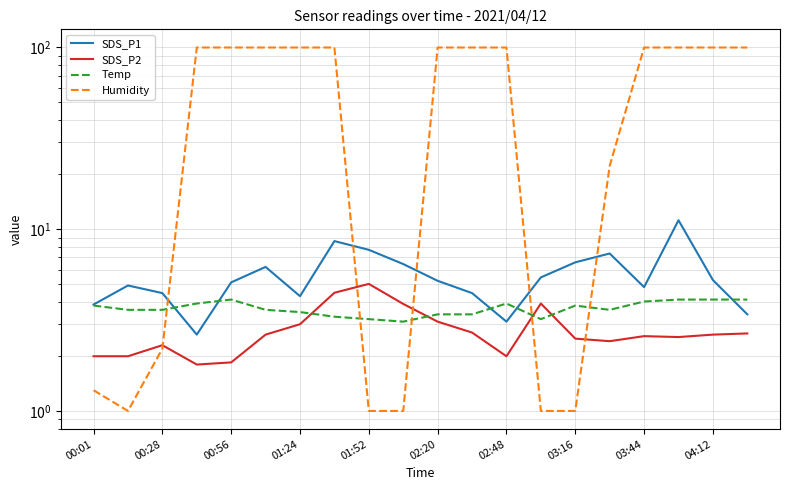

How many values in the SDS_P1 series are below 5?

9